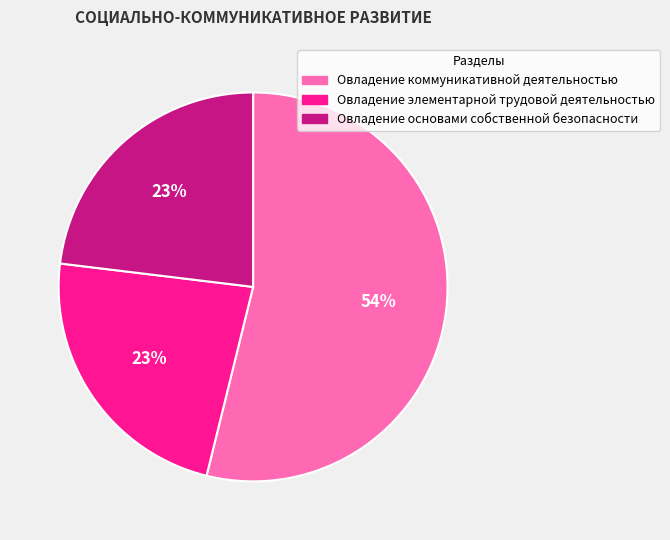

What percentage is the Овладение коммуникативной деятельностью slice, to the nearest percent?

54%